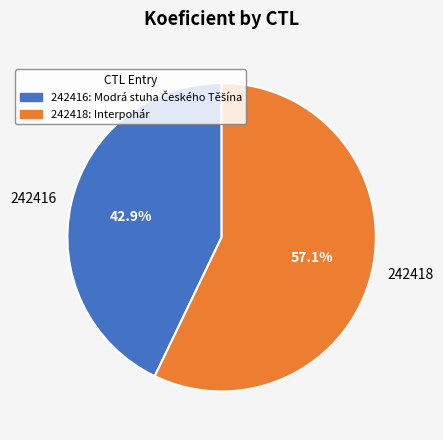

Count the number of slices in the pie.

2